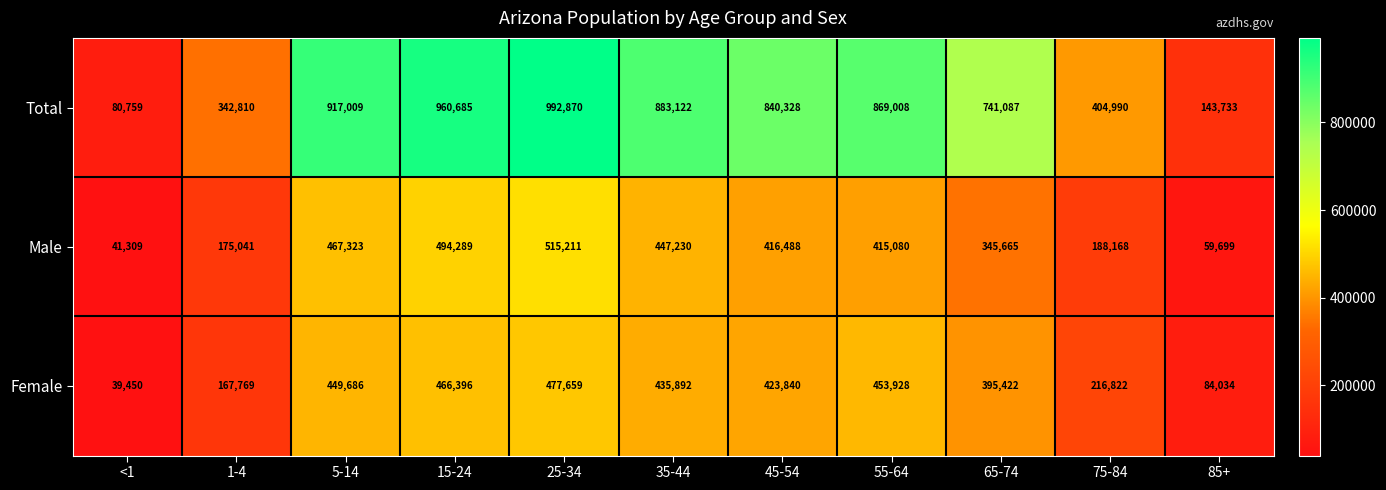

What is the difference between the highest and lowest values at 55-64?

453928